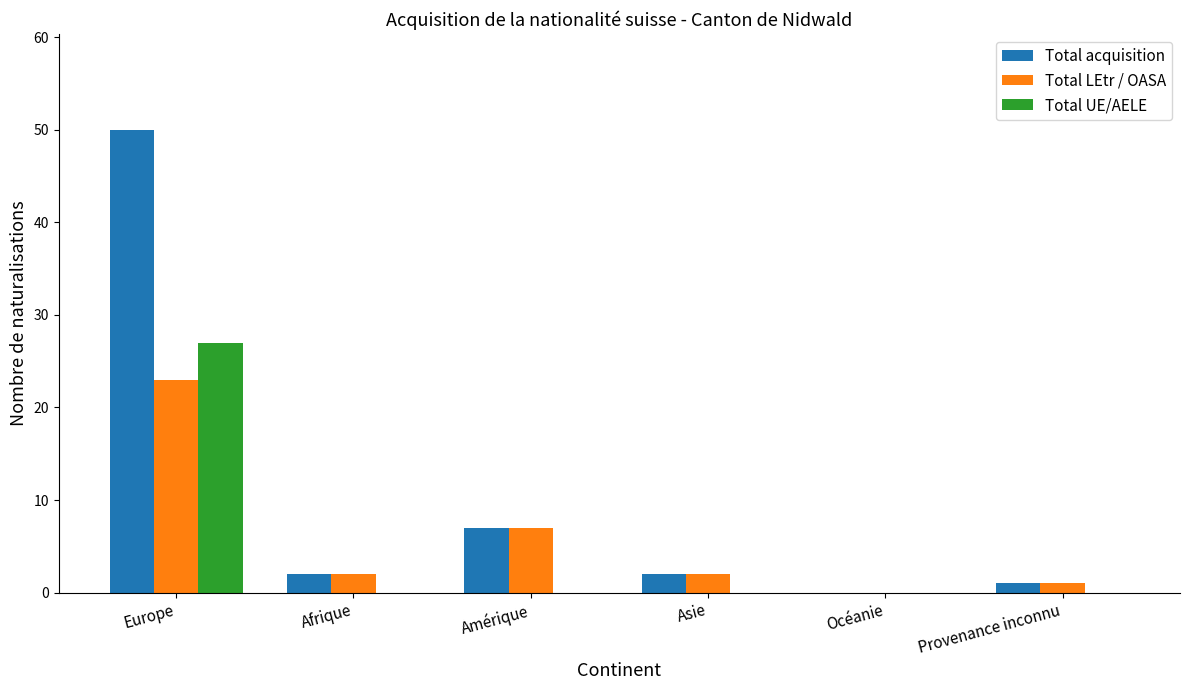

Is it true that Total acquisition equals 12 at Amérique?

False